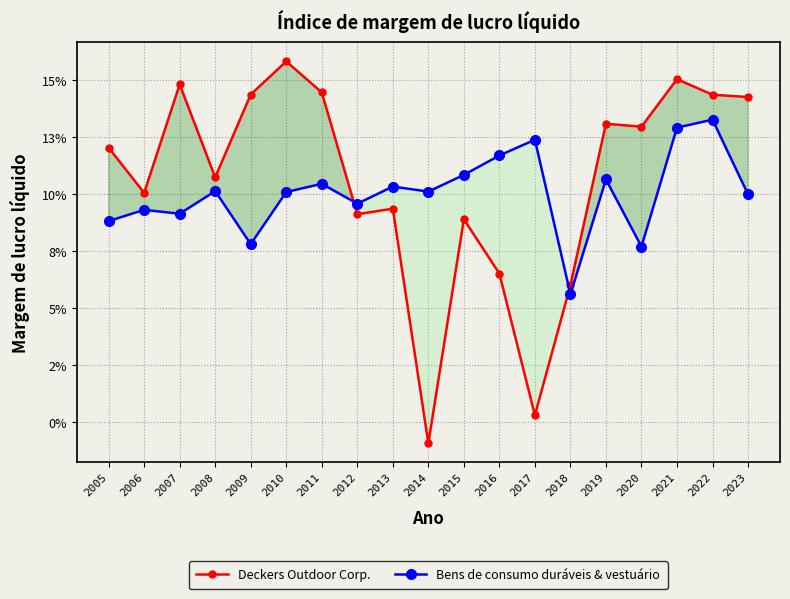

Which has a higher value, 2020 or 2016?

2020